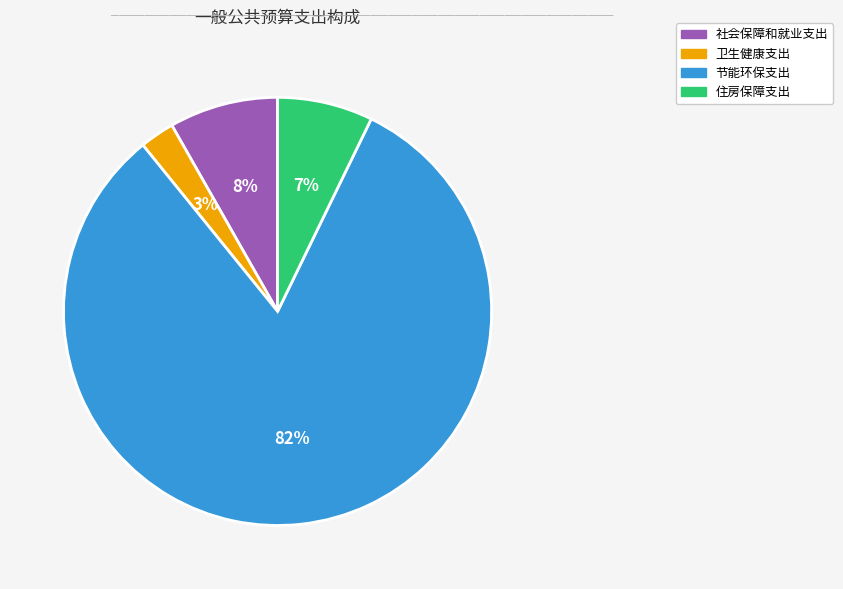

Count the number of slices in the pie.

4